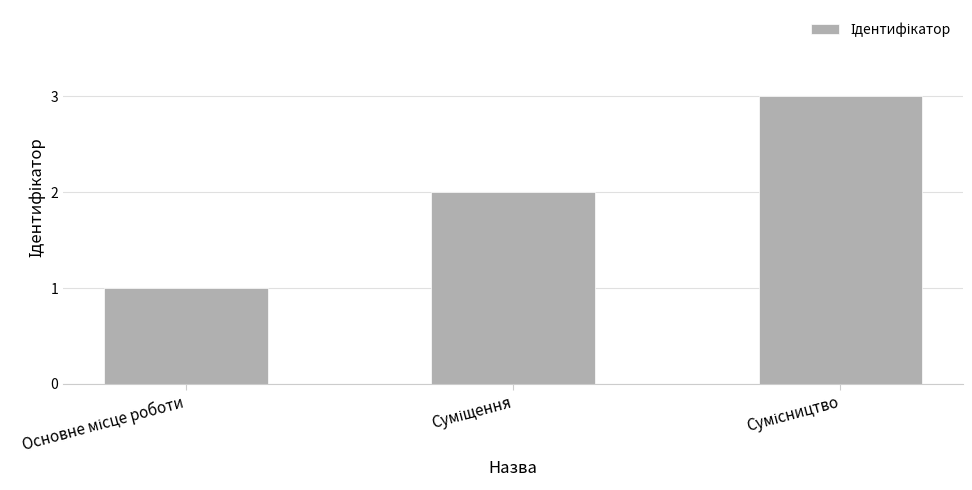

What is the maximum value shown in the chart?

3